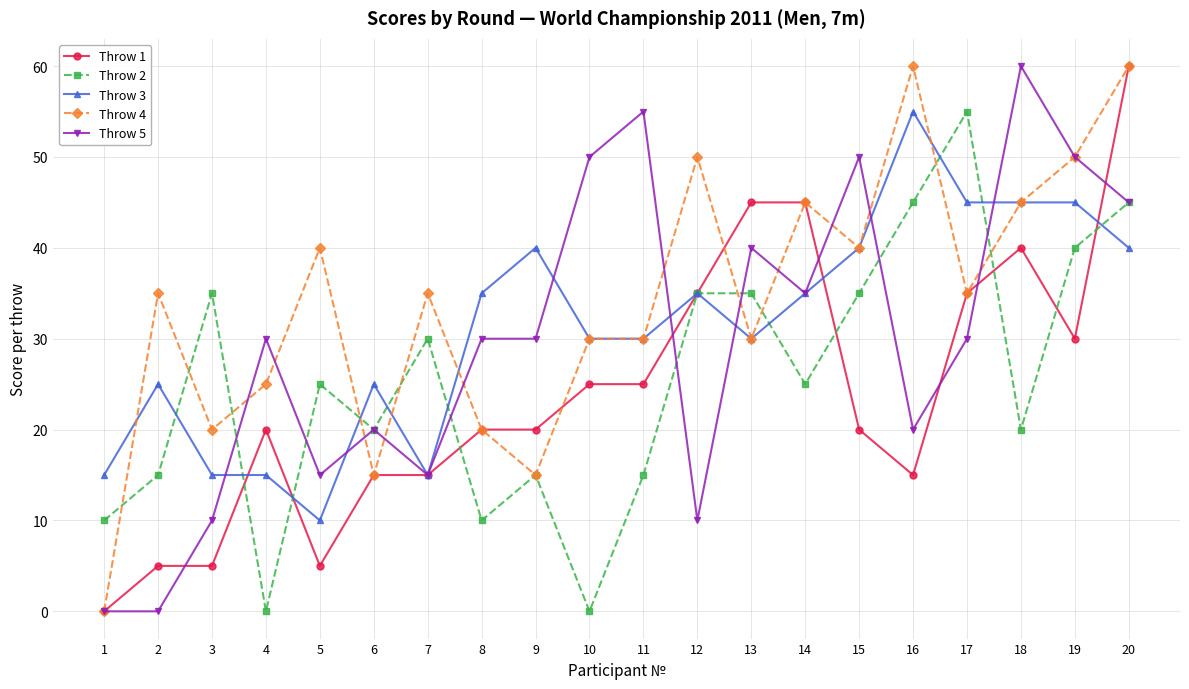

Reading right to left, transcribe all the data shown in this chart.

Throw 1: 60	30	40	35	15	20	45	45	35	25	25	20	20	15	15	5	20	5	5	0
Throw 2: 45	40	20	55	45	35	25	35	35	15	0	15	10	30	20	25	0	35	15	10
Throw 3: 40	45	45	45	55	40	35	30	35	30	30	40	35	15	25	10	15	15	25	15
Throw 4: 60	50	45	35	60	40	45	30	50	30	30	15	20	35	15	40	25	20	35	0
Throw 5: 45	50	60	30	20	50	35	40	10	55	50	30	30	15	20	15	30	10	0	0